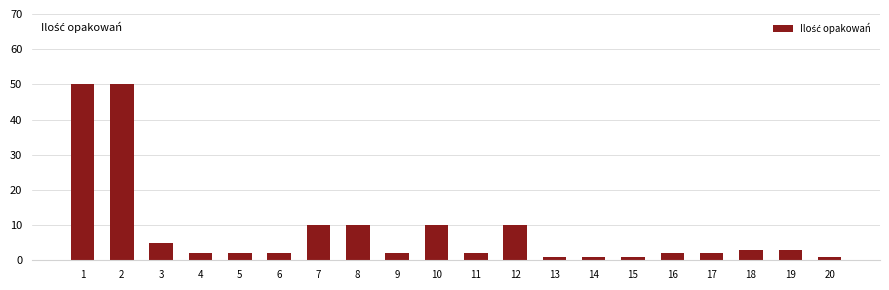

How many series are shown in this chart?

1